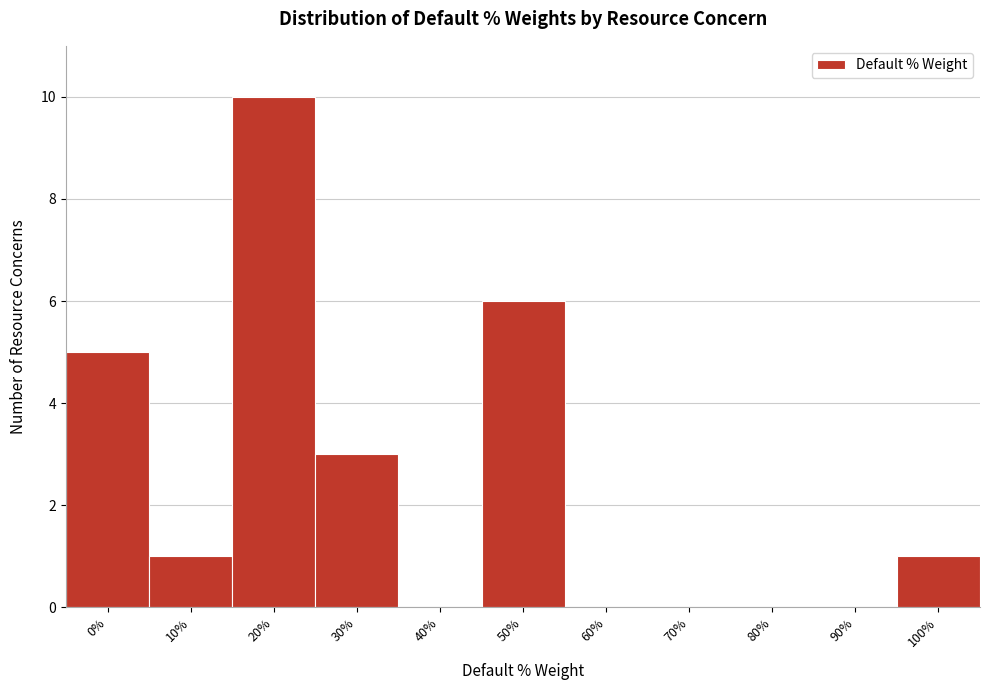

Reading right to left, list all the values displayed in this chart.

100%=1	90%=0	80%=0	70%=0	60%=0	50%=6	40%=0	30%=3	20%=10	10%=1	0%=5